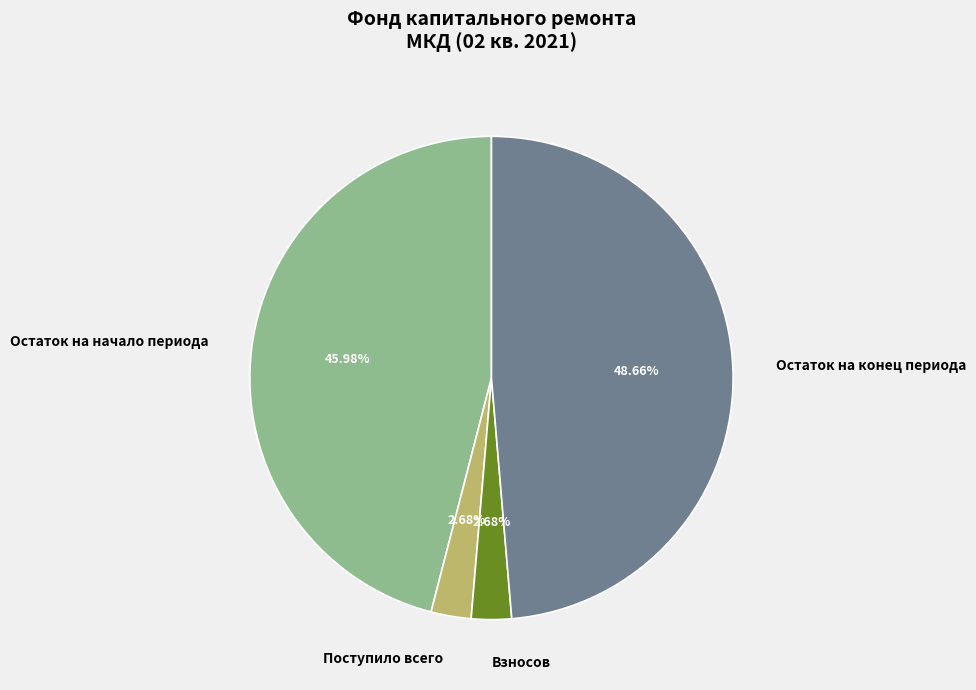

Does any single category account for the majority?

No